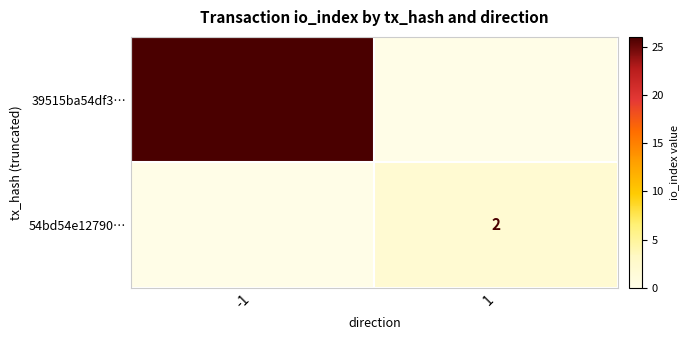

True or false: 54bd54e12790… has a value of 2 at 1.

True